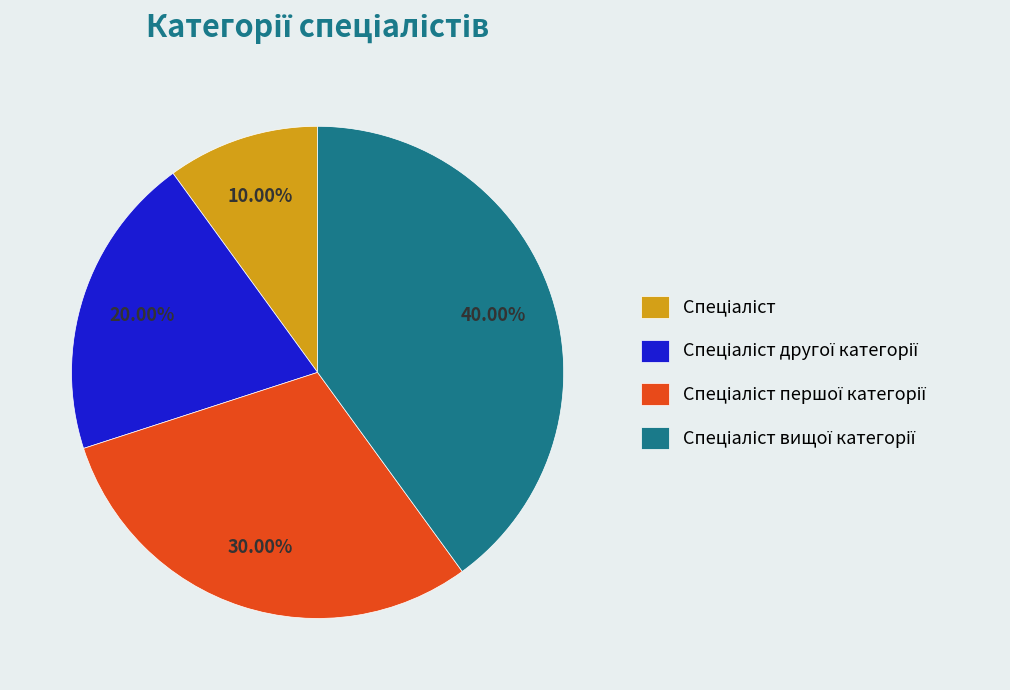

Does any single category account for the majority?

No